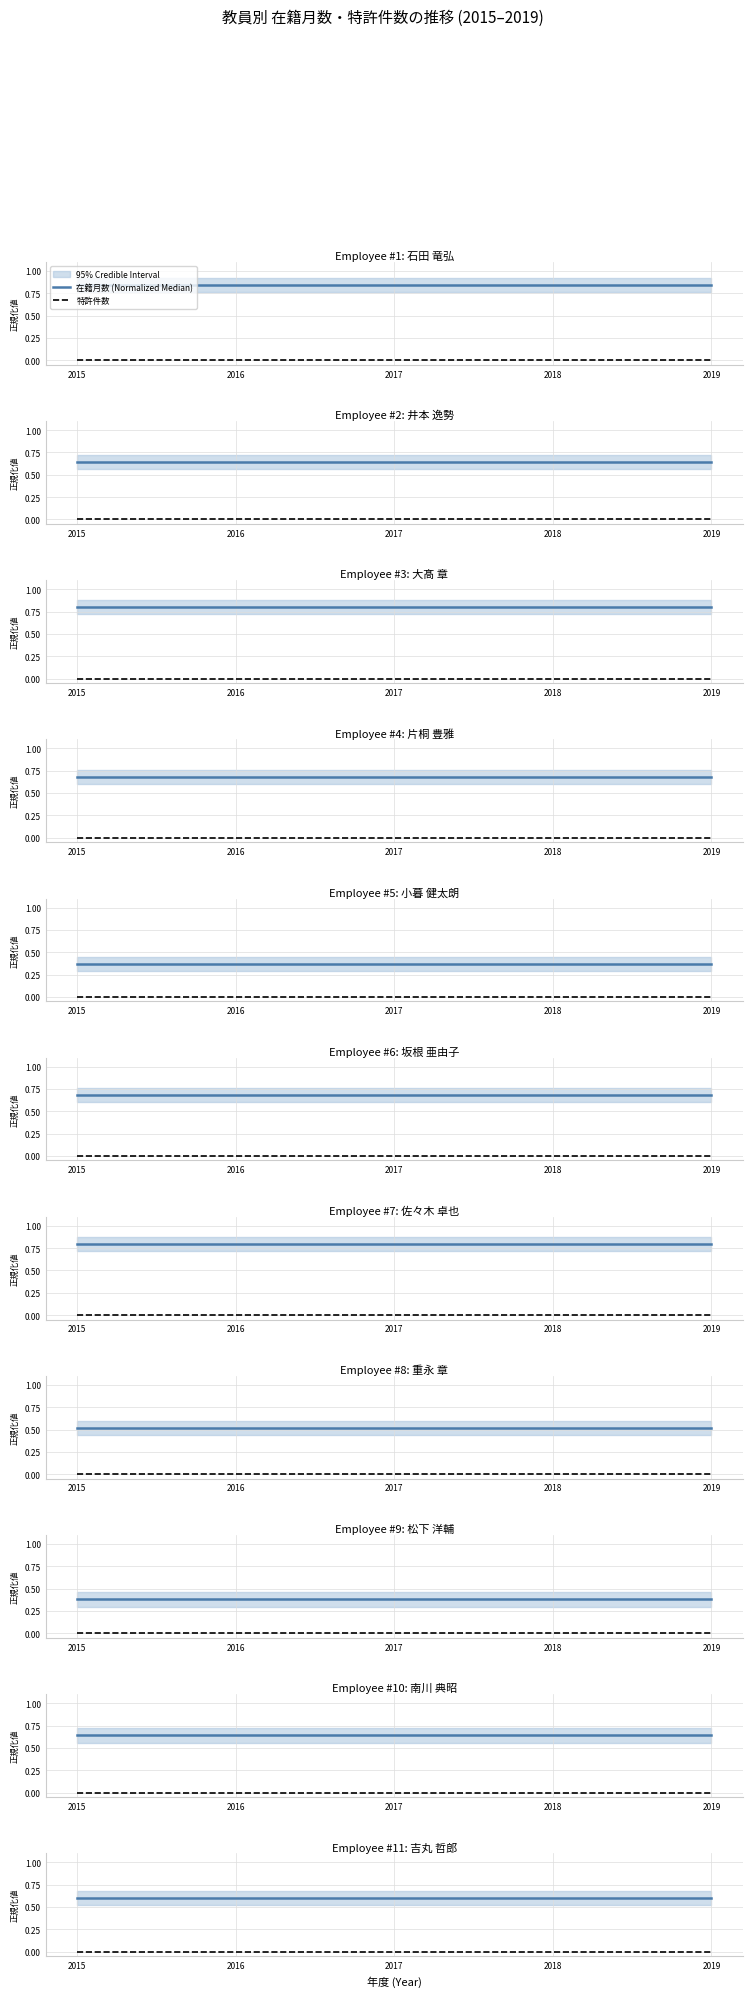

Which category has the highest value in the 在籍月数 (Normalized Median) series?

2015